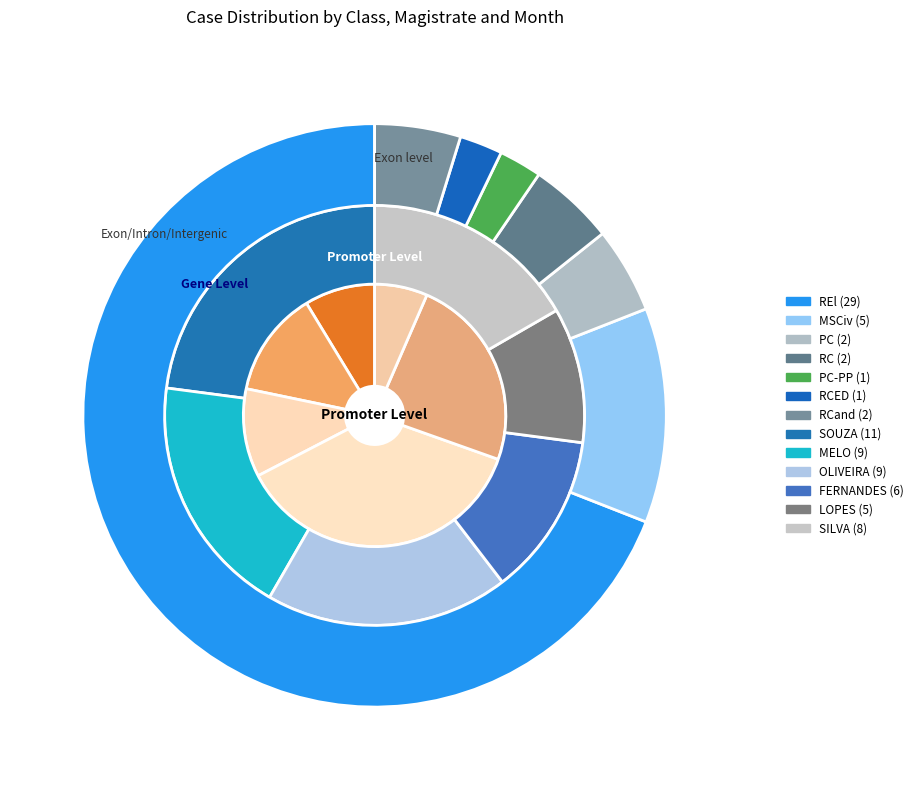

To the nearest percent, what percentage of the pie is PC?

5%